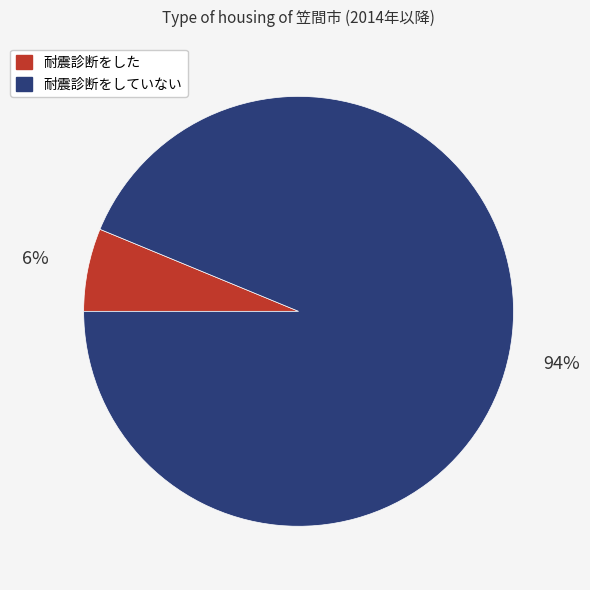

Does 耐震診断をした represent more than half of the total?

No